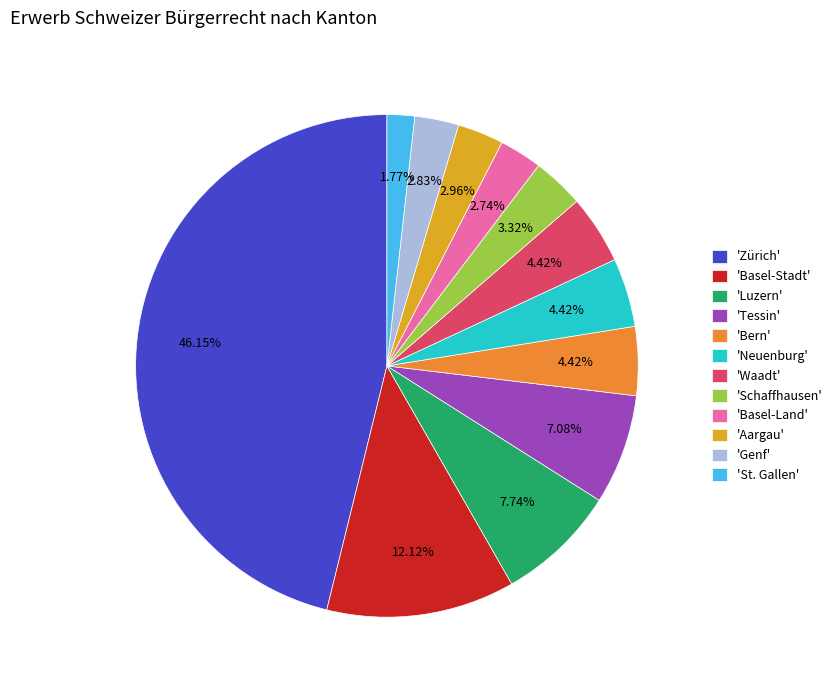

Which has a higher value, 'Bern' or 'Aargau'?

'Bern'